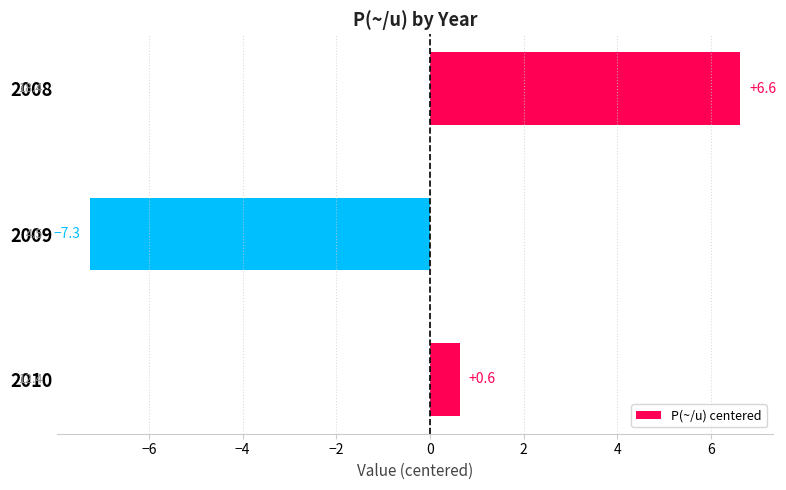

How many data points are less than 0?

1